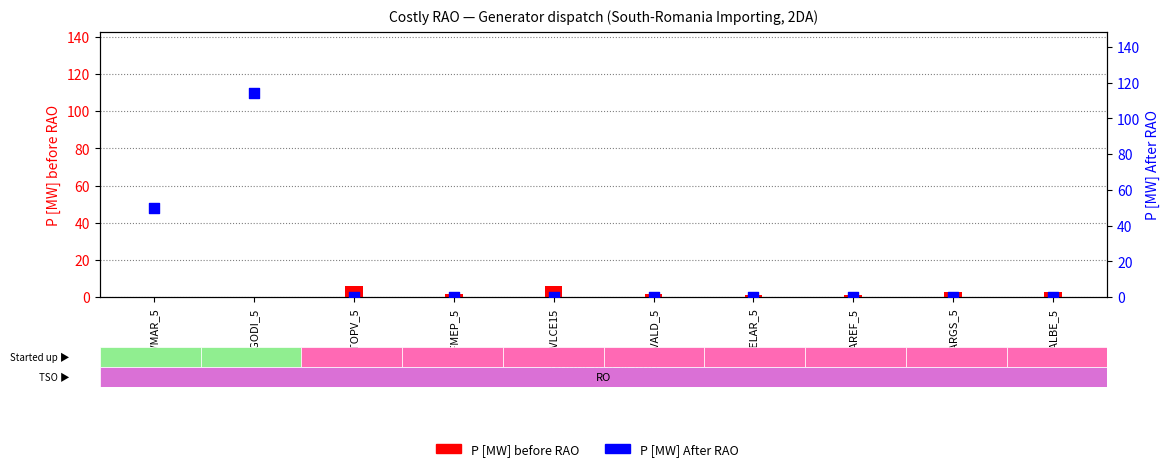

At which category is the sum across all series the highest?

RGODI_5